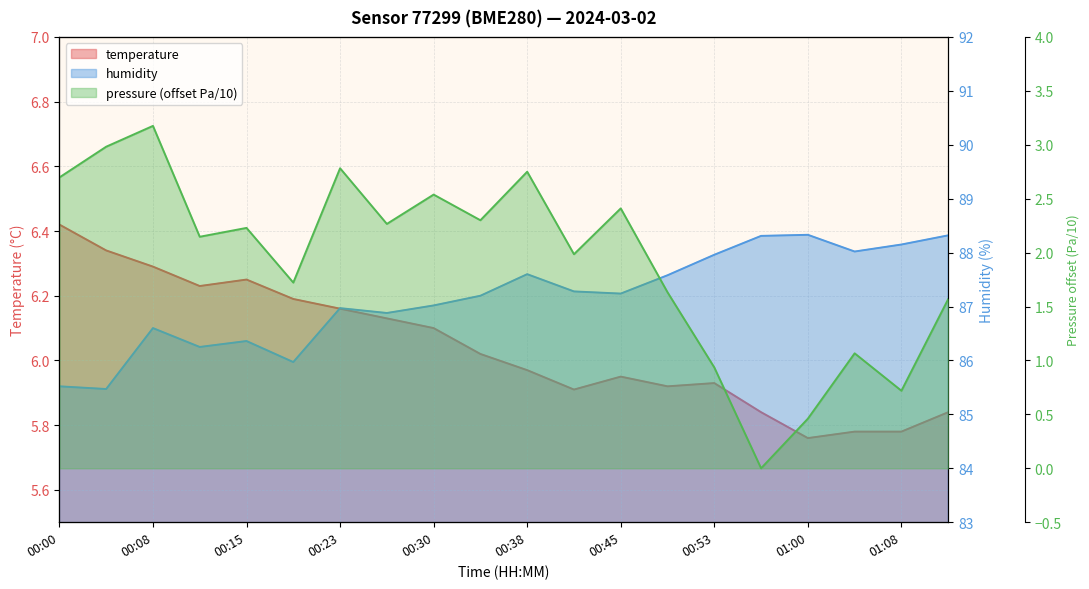

What is the value of the temperature point at the 2nd from the left?

6.3